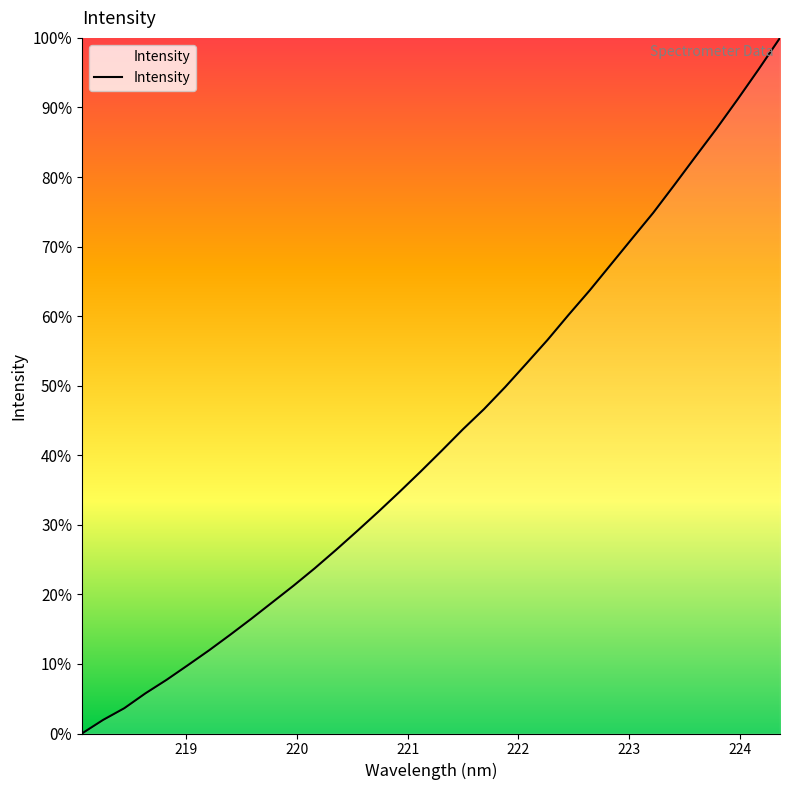

What is the difference between the maximum and minimum values?

100.0